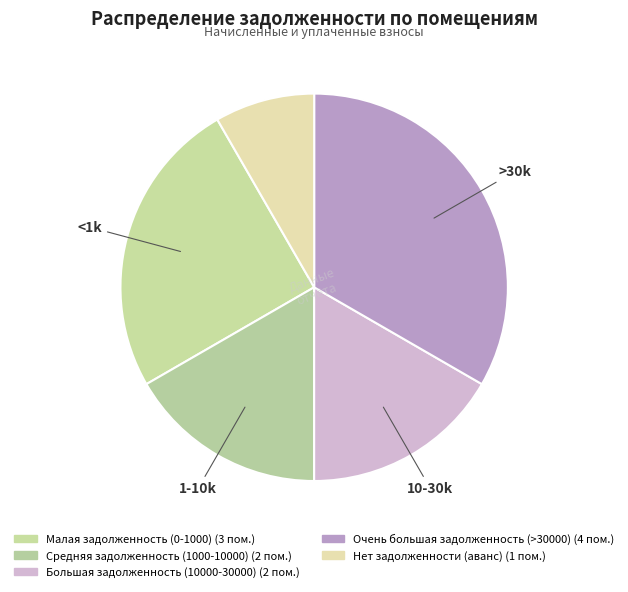

How many segments does this pie chart have?

5